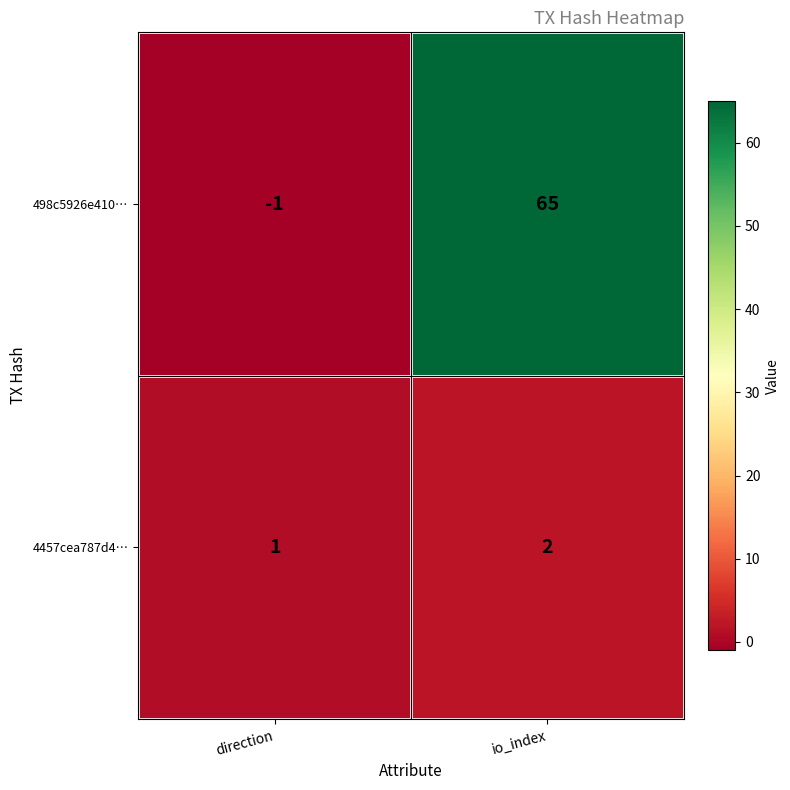

At which category is the sum across all series the highest?

io_index